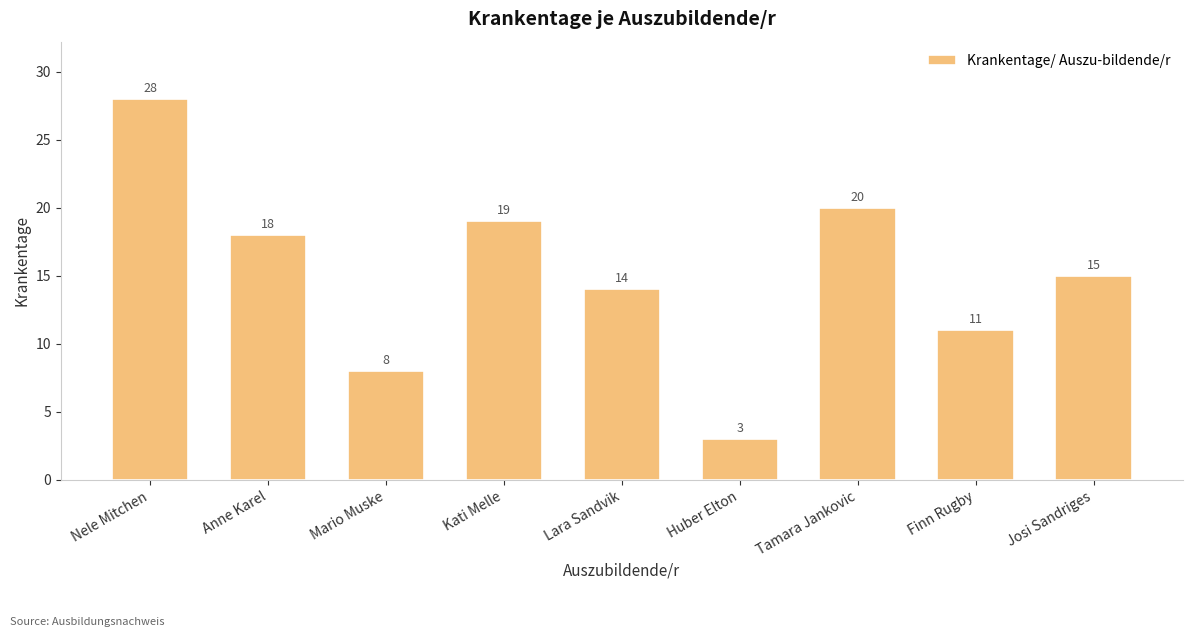

Reading right to left, list all the values displayed in this chart.

15	11	20	3	14	19	8	18	28